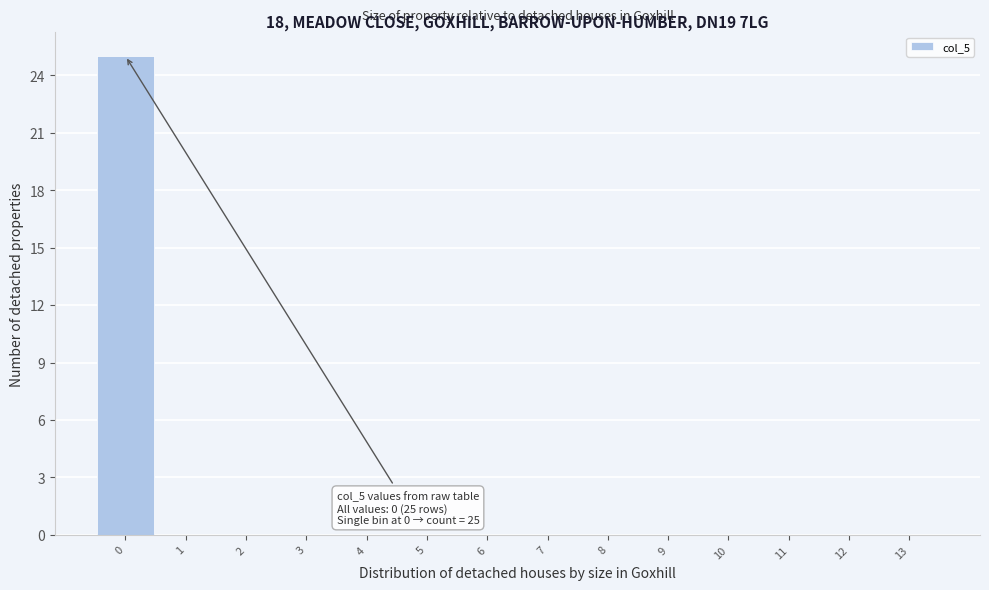

Reading left to right, extract all data points from this chart.

0=25	1=0	2=0	3=0	4=0	5=0	6=0	7=0	8=0	9=0	10=0	11=0	12=0	13=0